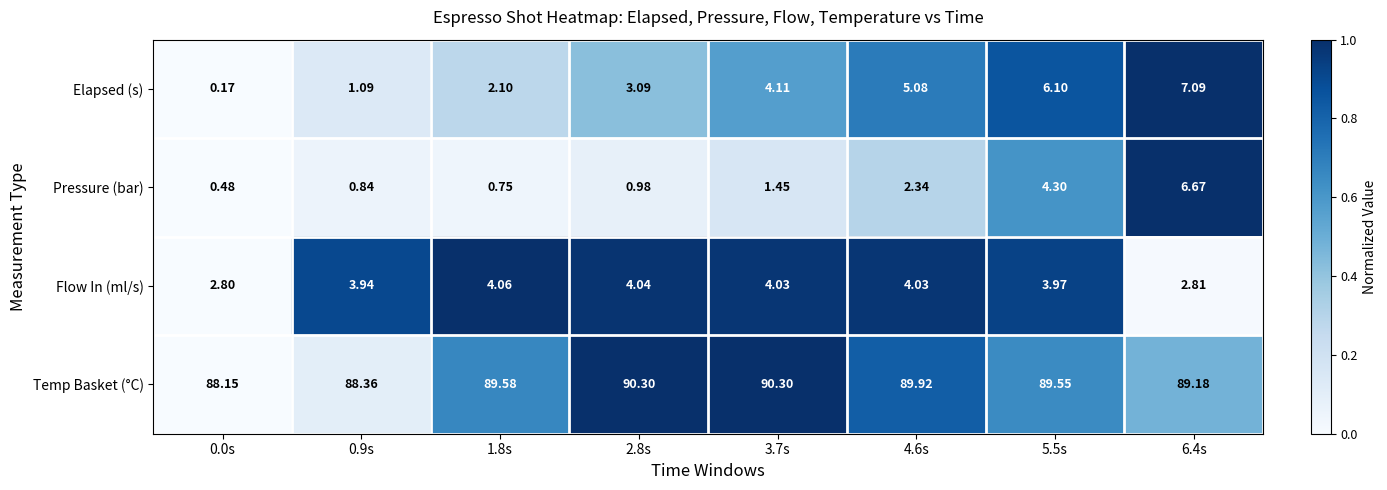

Rank the series by their maximum value, from lowest to highest.

Flow In (ml/s), Pressure (bar), Elapsed (s), Temp Basket (°C)